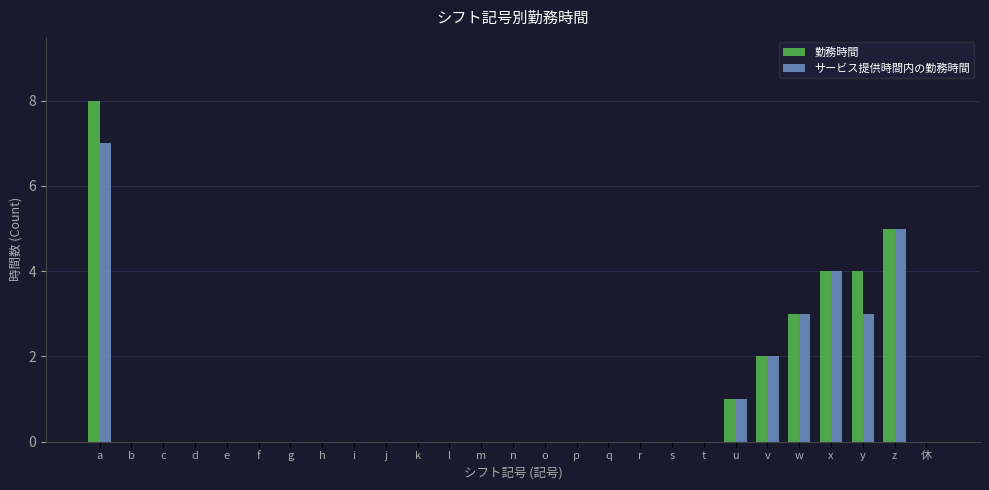

At which category is the sum across all series the highest?

a